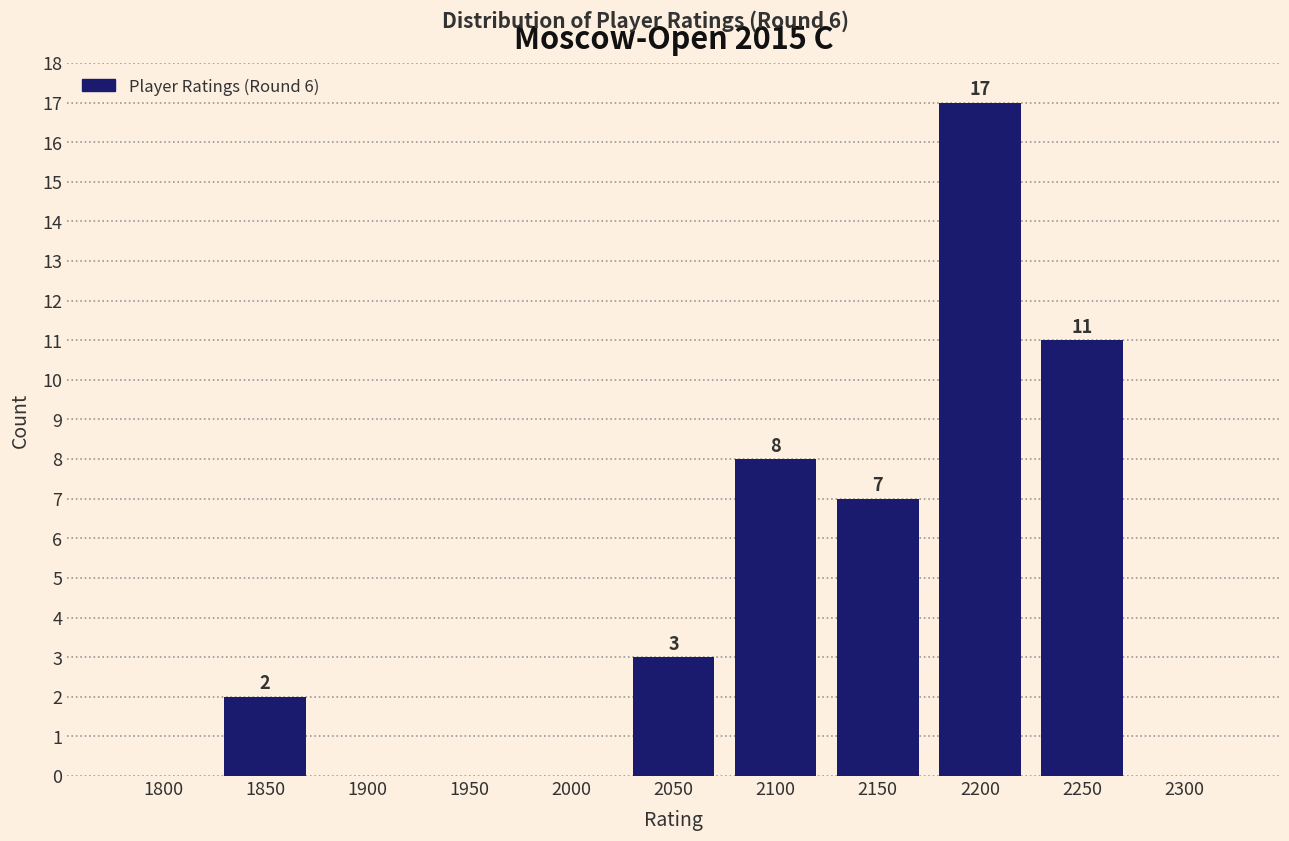

Reading left to right, list all the values displayed in this chart.

1800=0	1850=2	1900=0	1950=0	2000=0	2050=3	2100=8	2150=7	2200=17	2250=11	2300=0